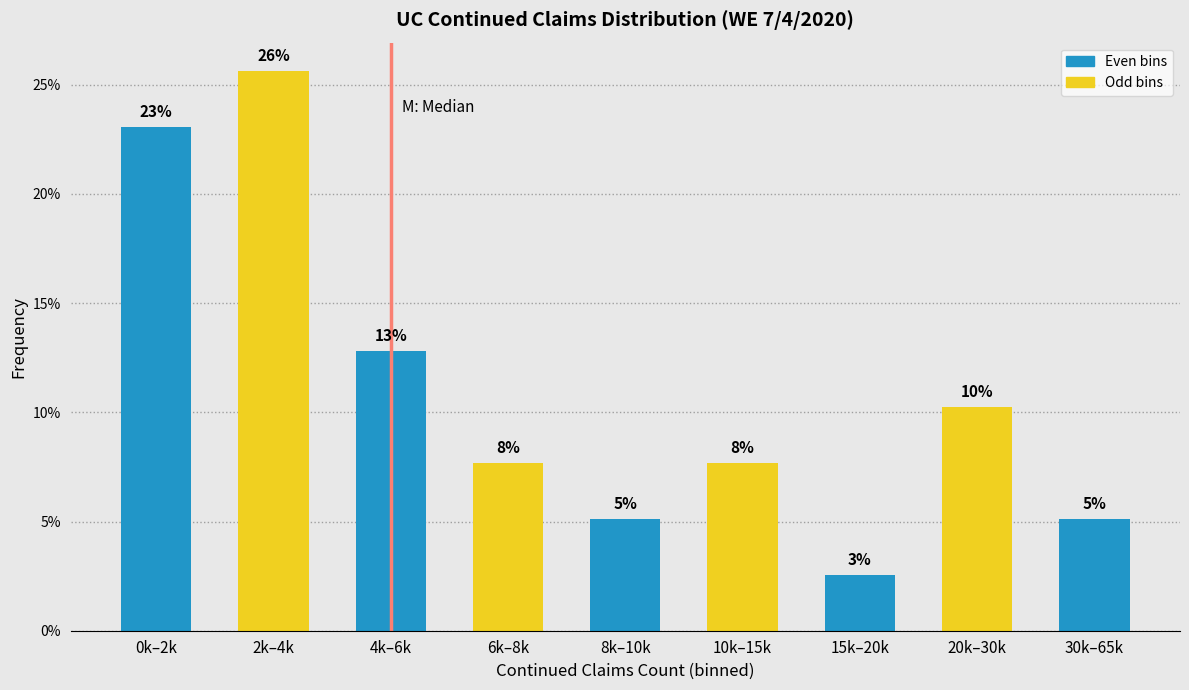

How many bars are there in total?

9